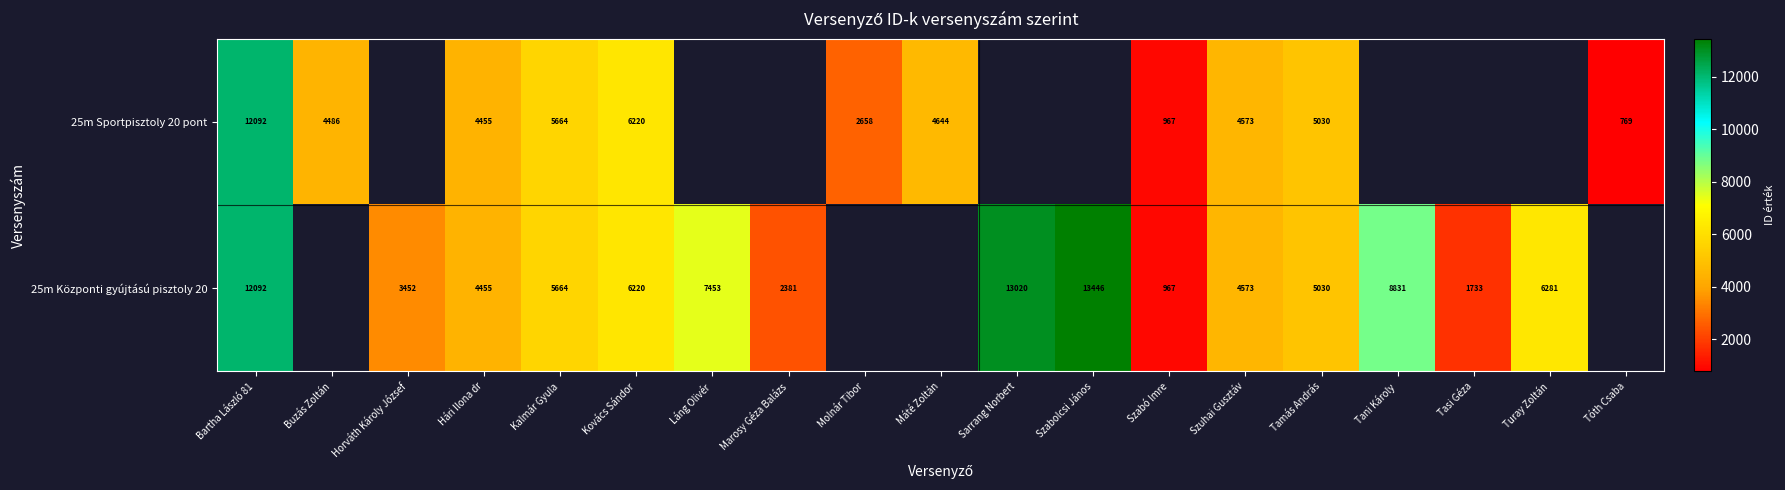

Which label corresponds to the largest value in the chart?

Szabolcsi János